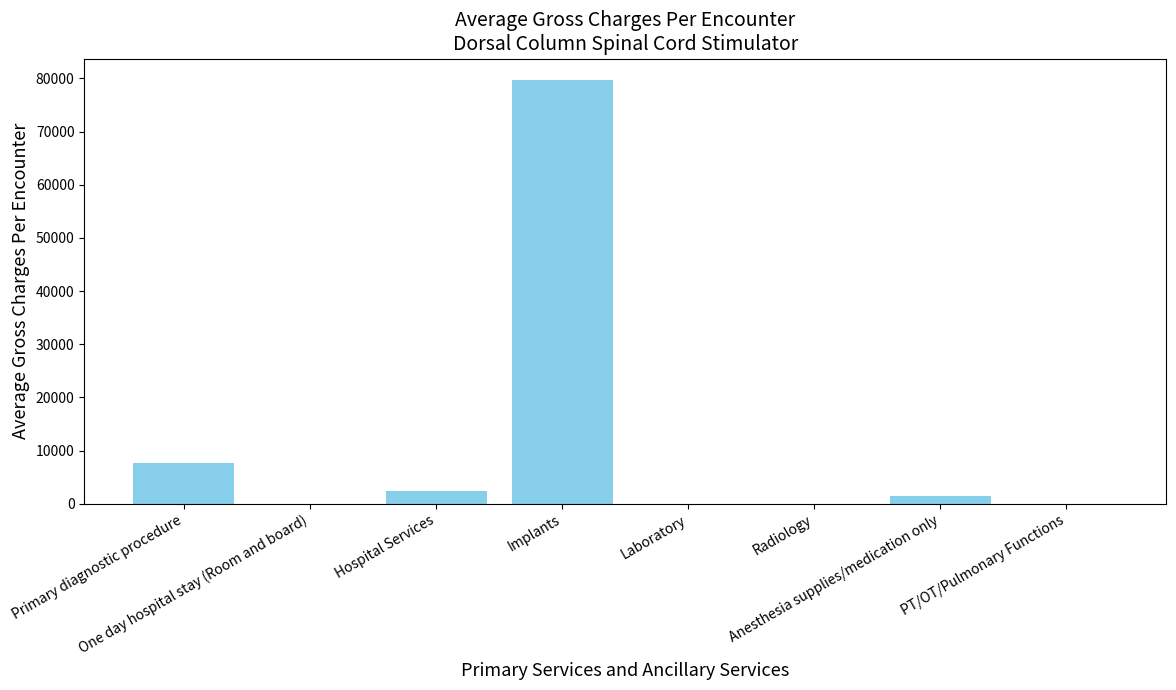

What is the ratio of the value at Implants to the value at Primary diagnostic procedure?

10.3